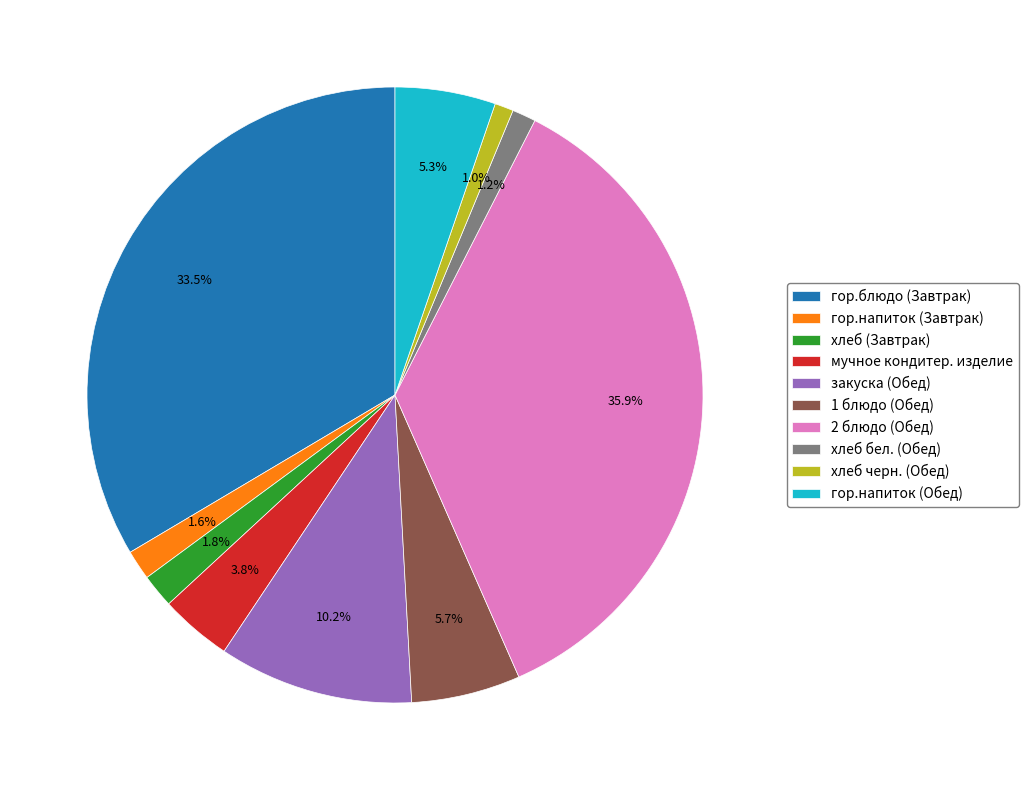

Combined, do гор.напиток (Обед) and 1 блюдо (Обед) account for over 50%?

No